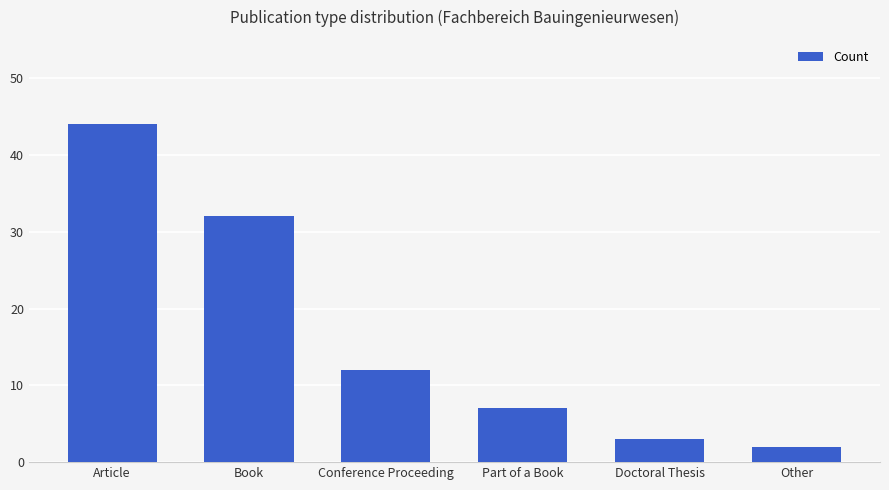

How many categories are shown in the chart?

6